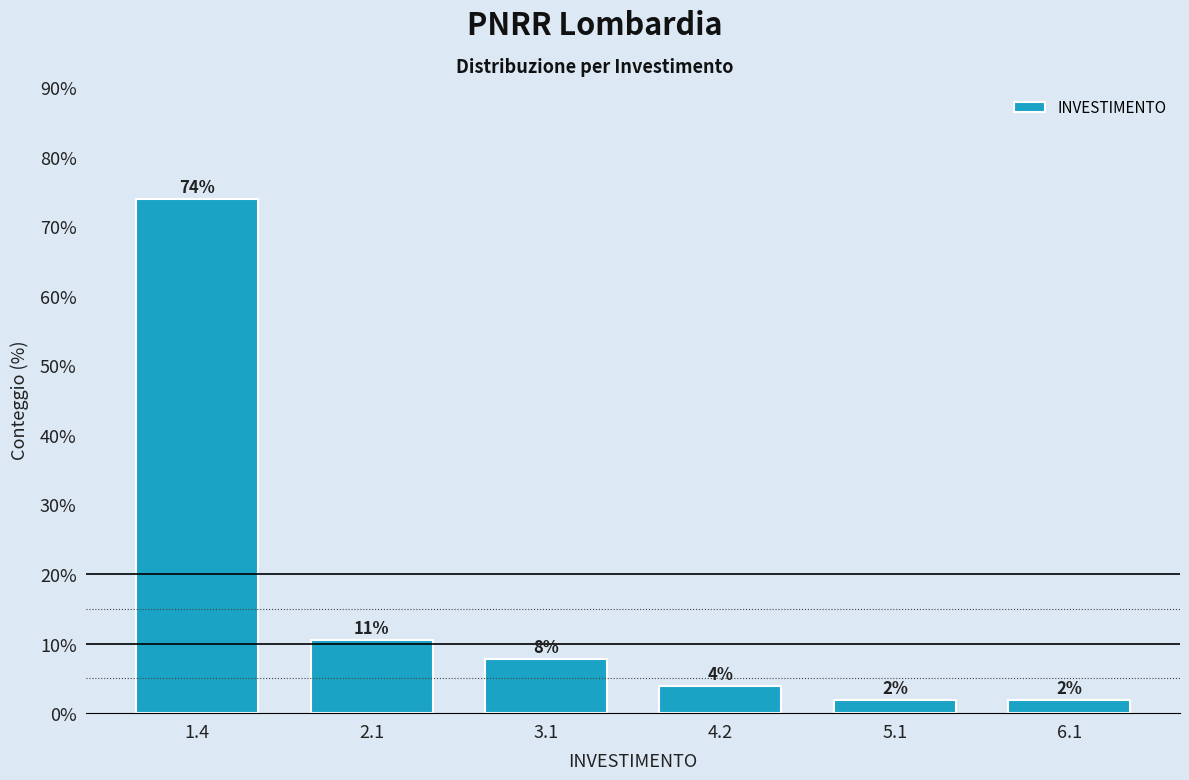

Does the chart contain any negative values?

No